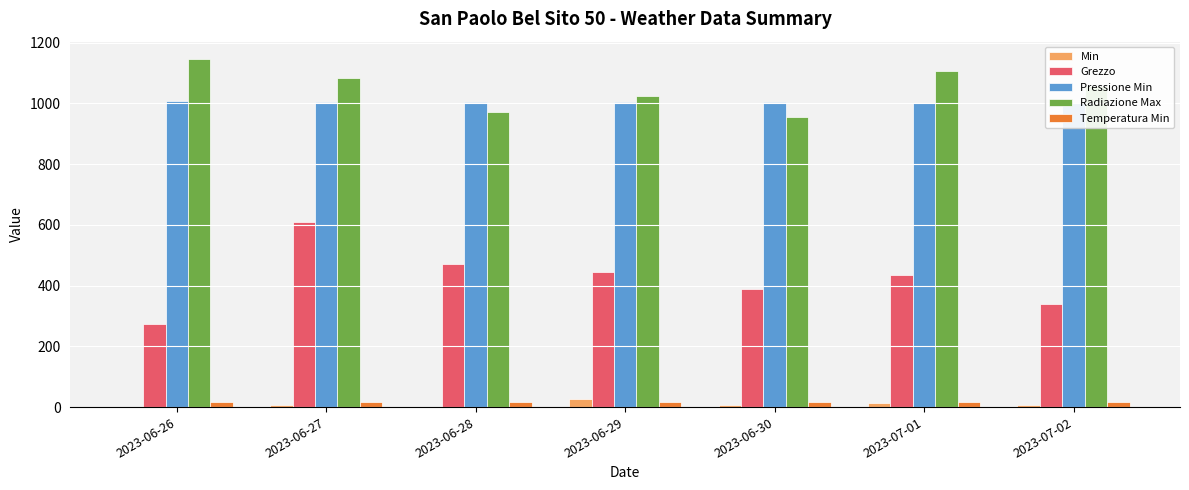

Between 2023-06-27 and 2023-06-29, which series saw the biggest shift?

Grezzo